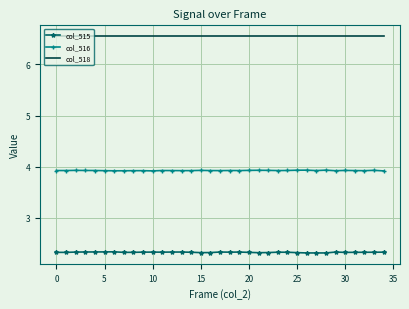

What is the smallest value displayed?

2.3